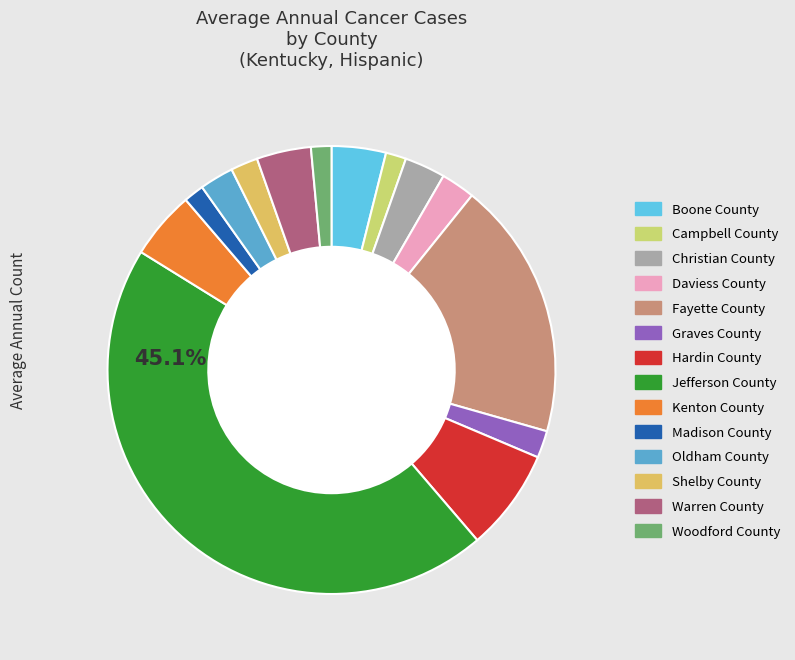

How many slices are in this pie chart?

14